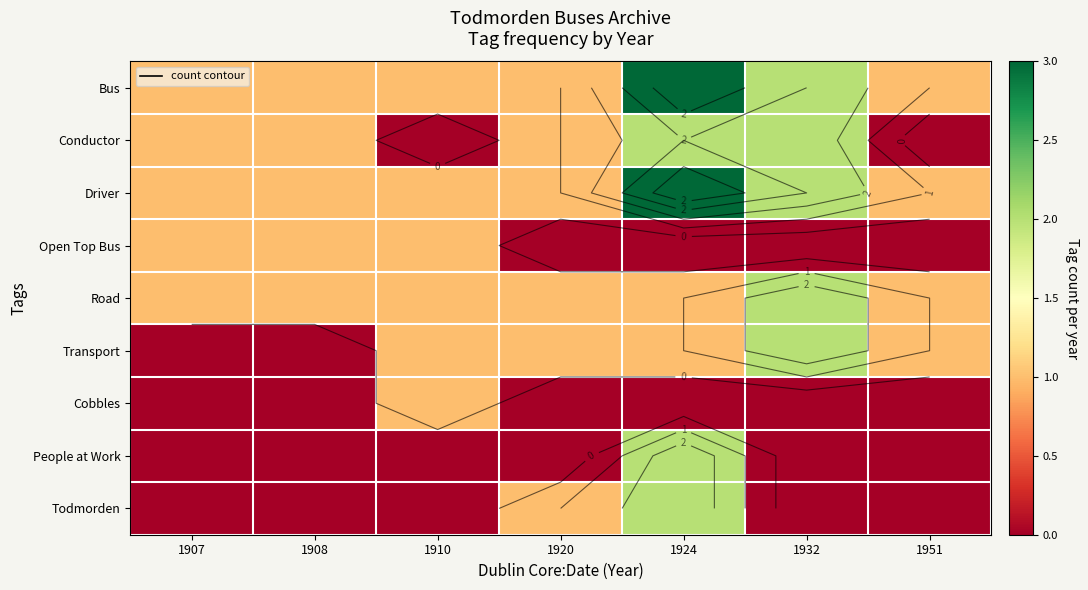

How many data points in Driver are above 1?

2